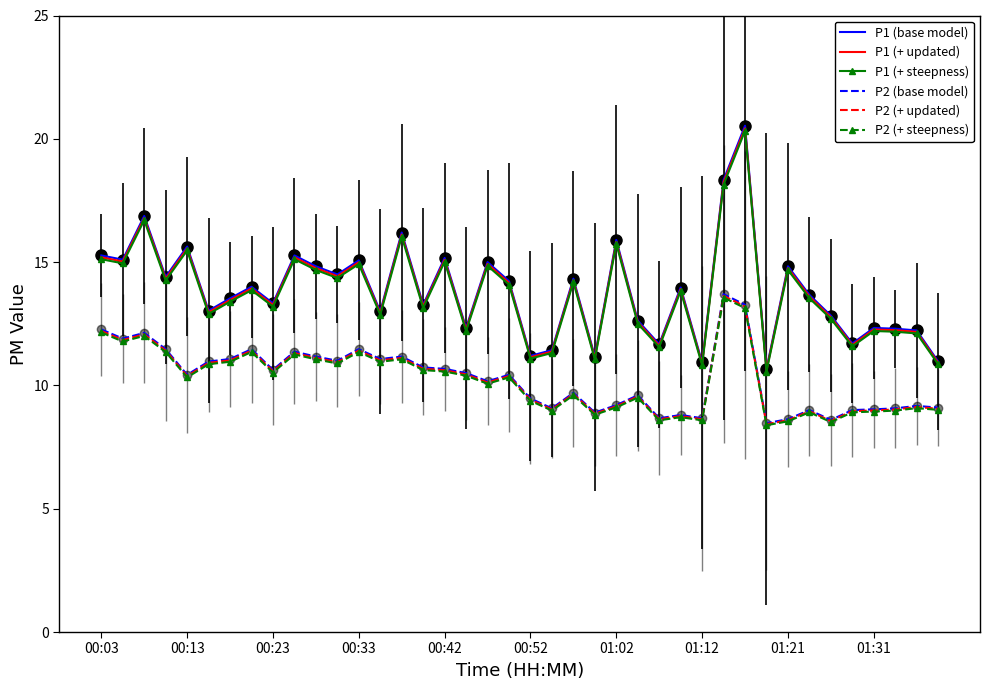

What is the maximum value shown in the chart?

20.5